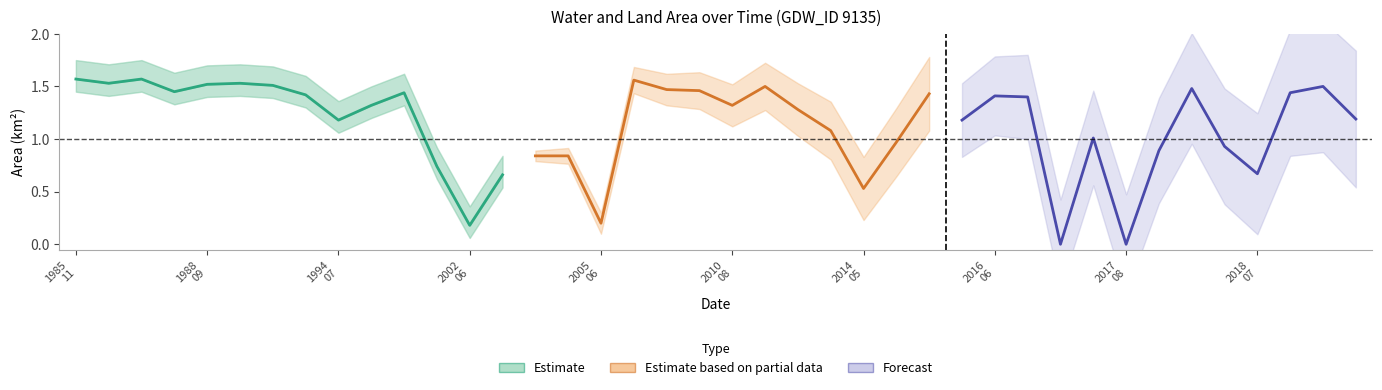

The value of origWaterArea at 1985_11 is 1.6. True or false?

True